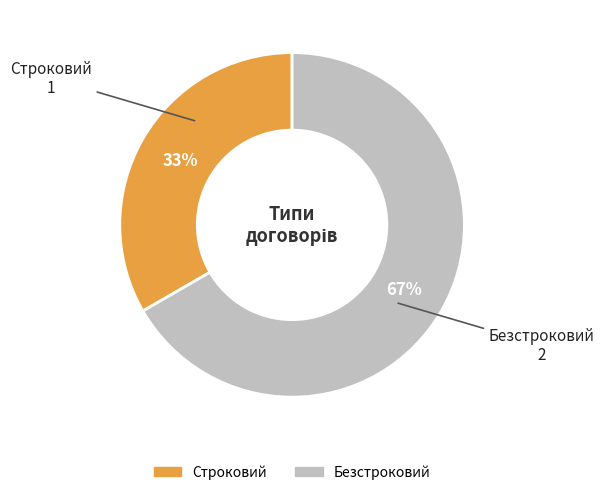

How many slices are in this pie chart?

2